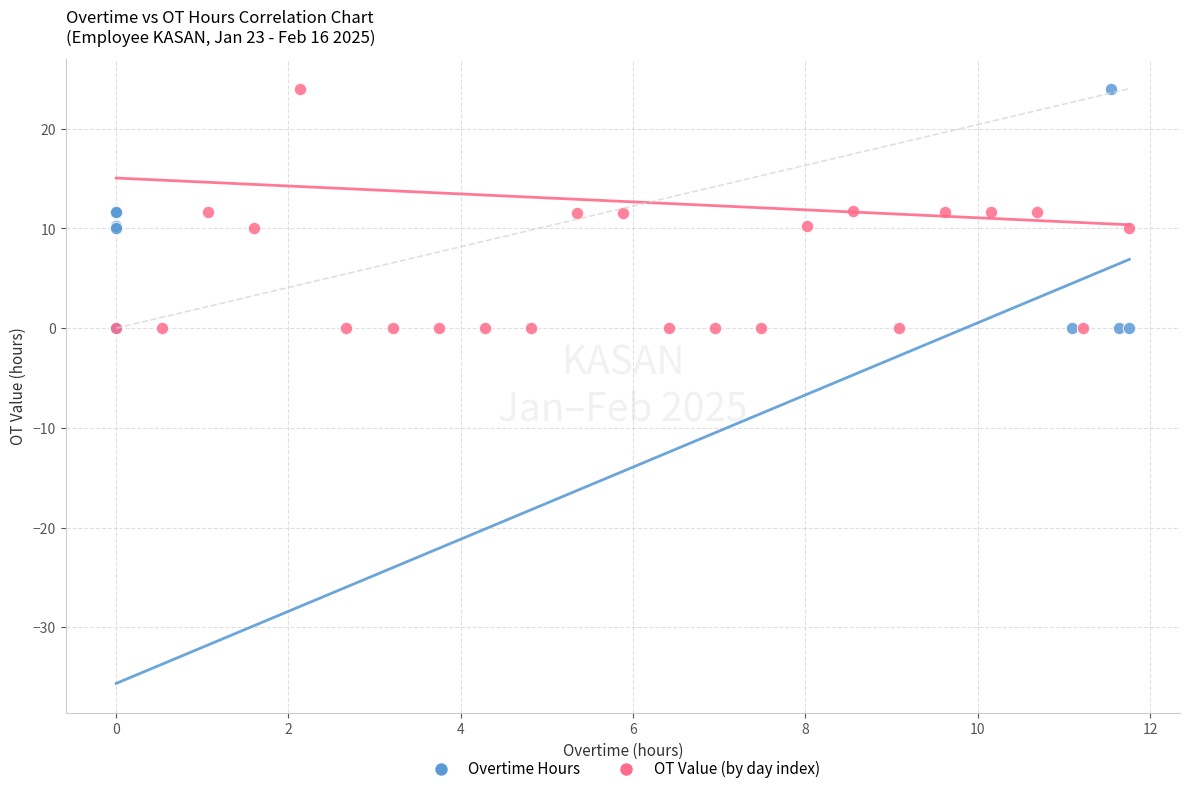

What are all the series names shown in the legend?

Overtime Hours, OT Value (by day index)